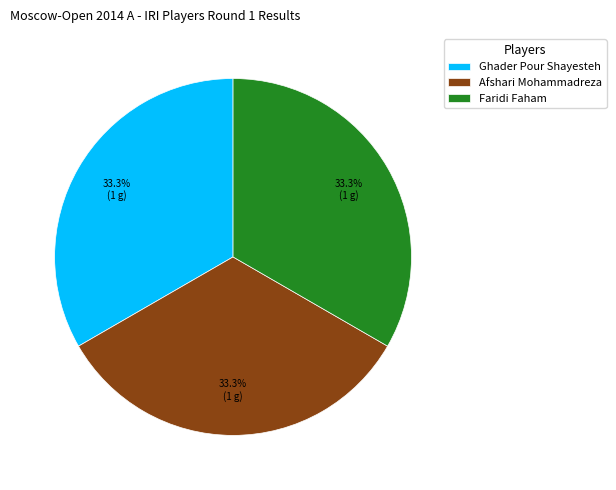

To the nearest percent, what is the difference between the largest and smallest slice percentages?

0%